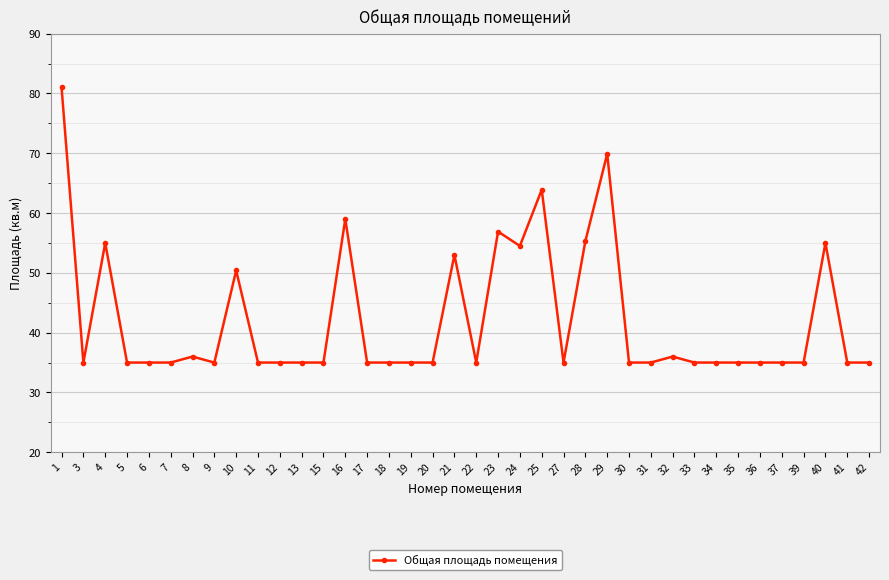

Count the number of data series in this chart.

1